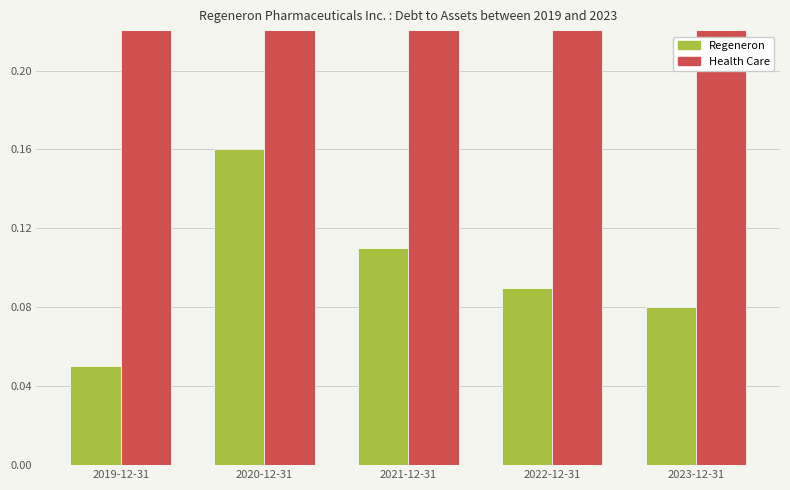

How many groups of bars are there?

5